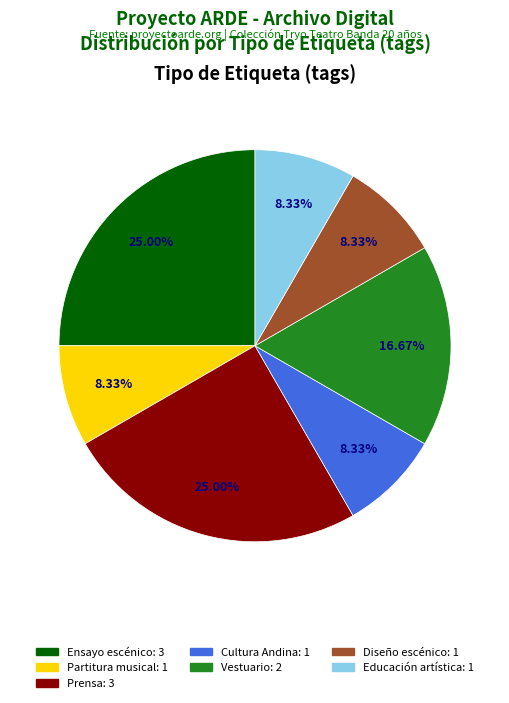

Does Prensa represent more than half of the total?

No